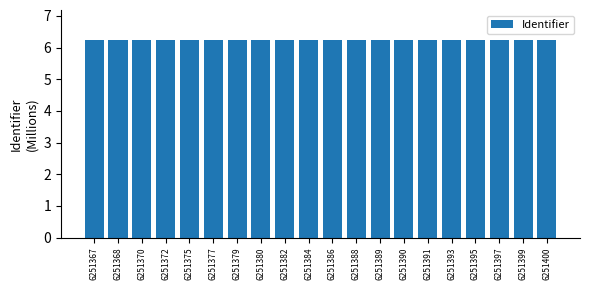

How many values are between 6 and 7?

20